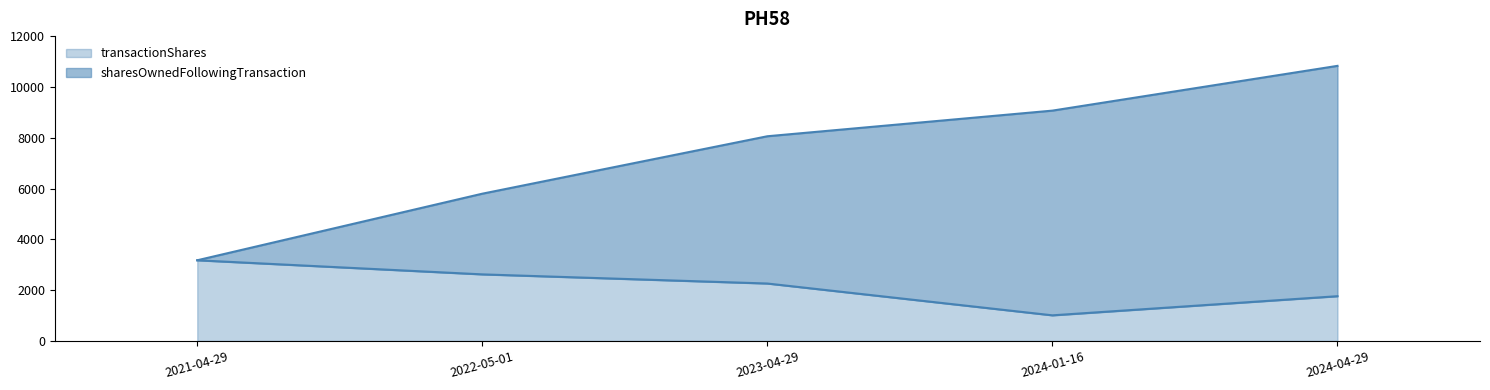

Reading left to right, list all the values displayed in this chart.

transactionShares: 3176	2621	2261	1009	1762
sharesOwnedFollowingTransaction: 3176	5797	8058	9067	10829